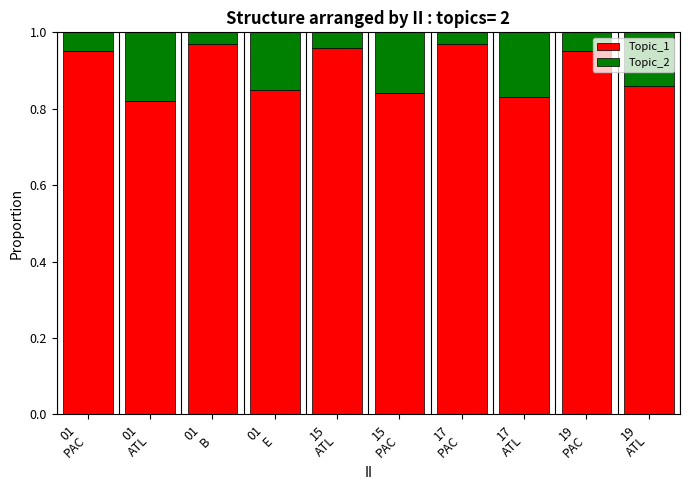

What is the sum of all Topic_1 values?

9.0